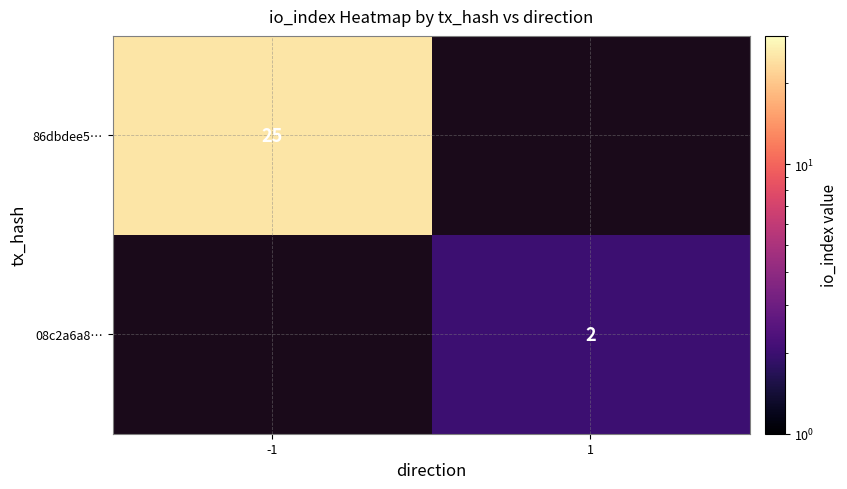

Count the number of categories in the chart.

2